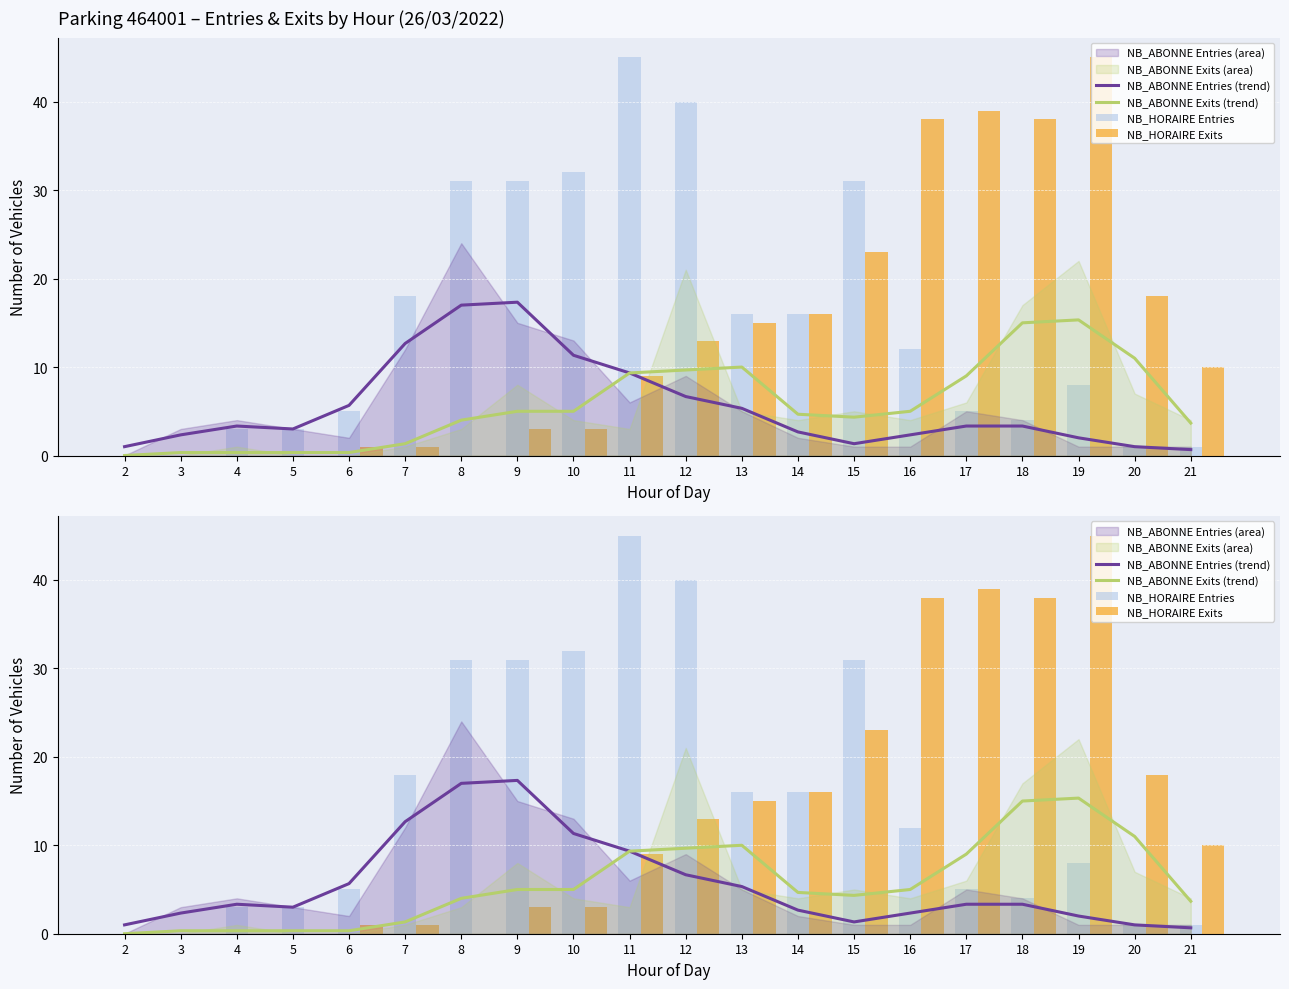

How many categories are shown in the chart?

20